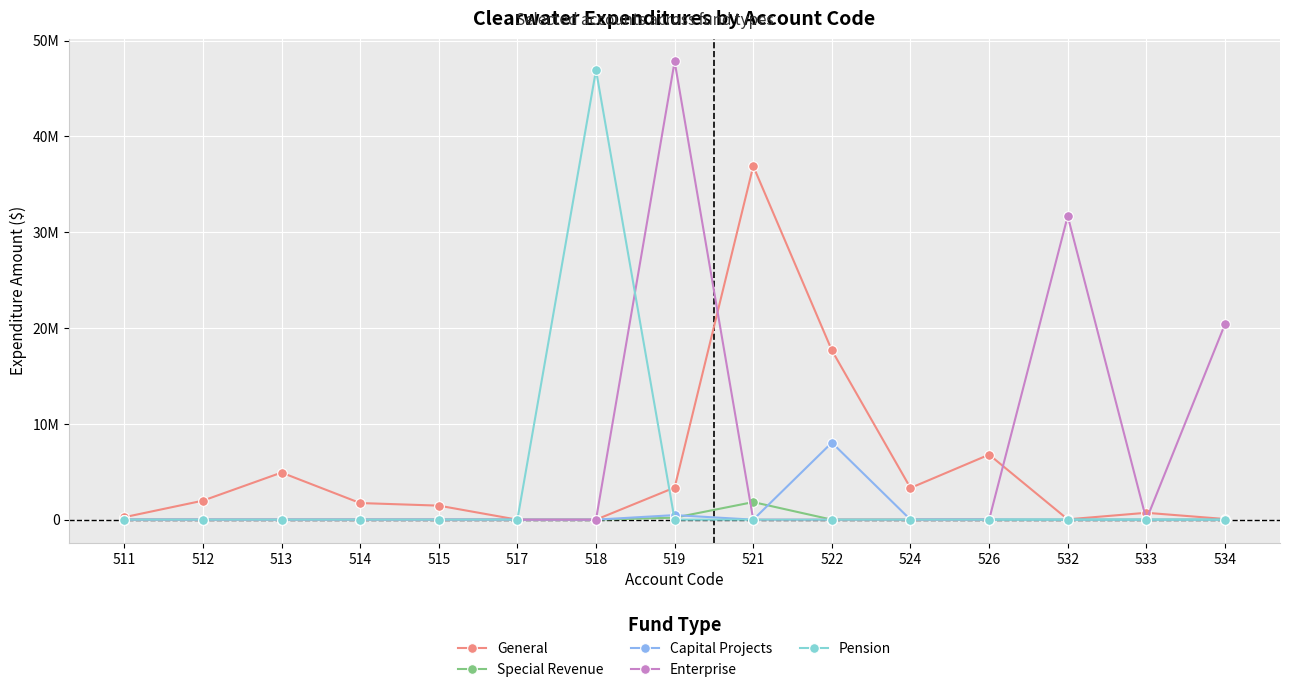

Which category has the lowest value across all series?

517